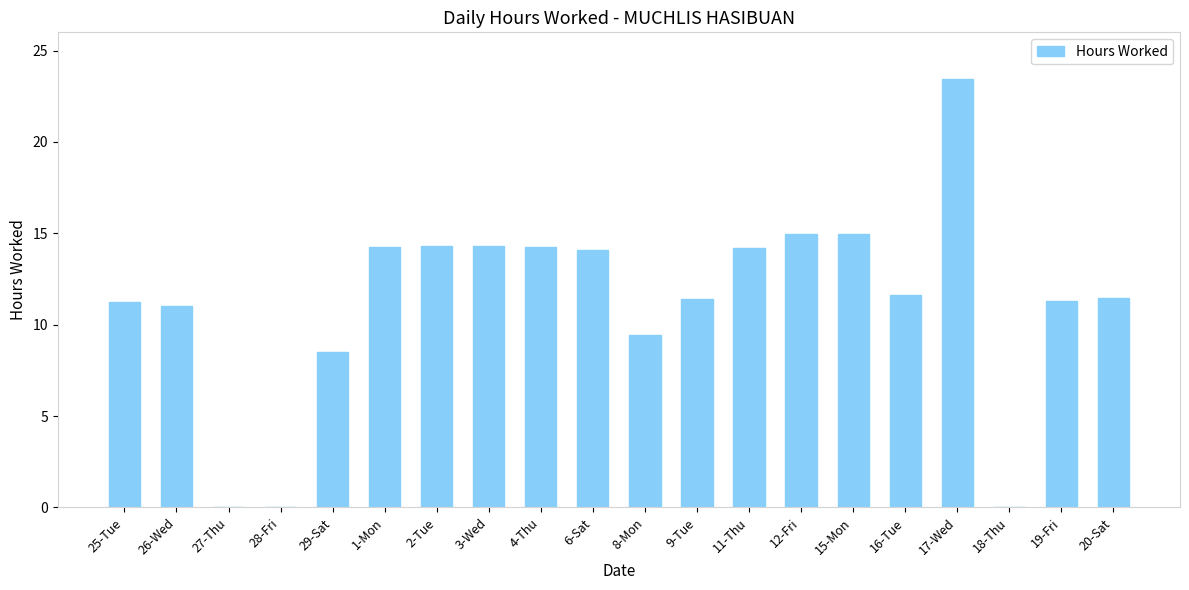

The chart shows a value of 4.3 at 8-Mon. True or false?

False